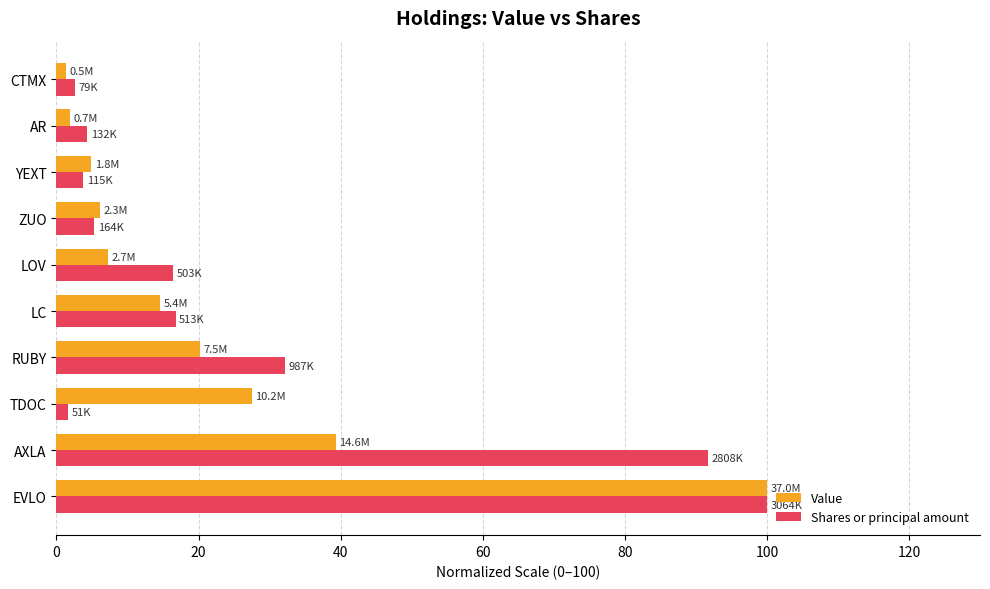

Which series has the largest total across all categories?

Shares or principal amount